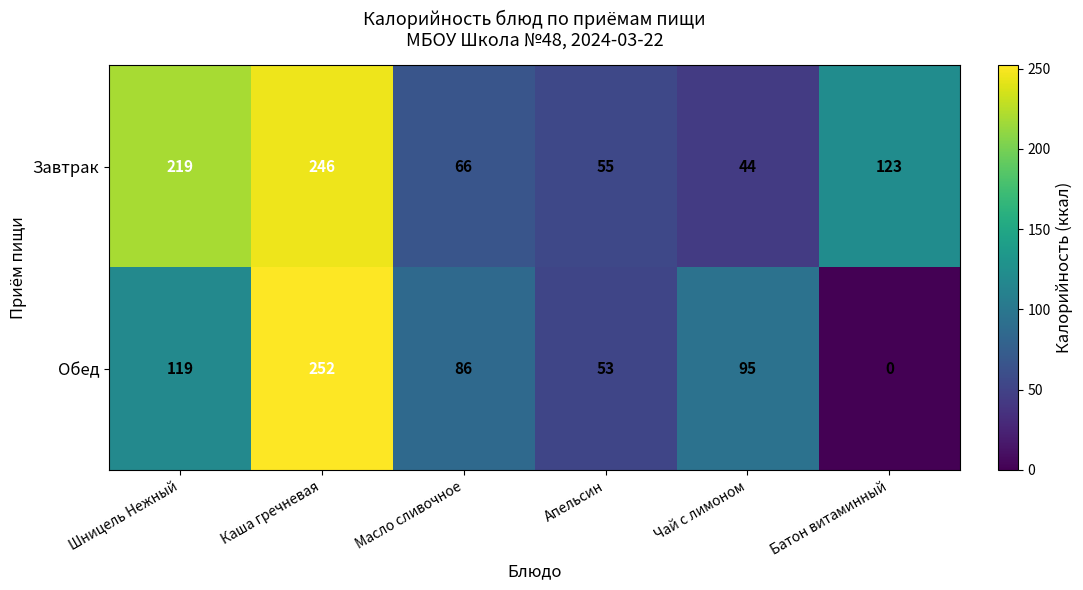

Reading left to right, extract all data points from this chart.

Завтрак: Шницель Нежный=219	Каша гречневая=246	Масло сливочное=66	Апельсин=55	Чай с лимоном=44	Батон витаминный=123
Обед: Шницель Нежный=119	Каша гречневая=252	Масло сливочное=86	Апельсин=53	Чай с лимоном=95	Батон витаминный=0